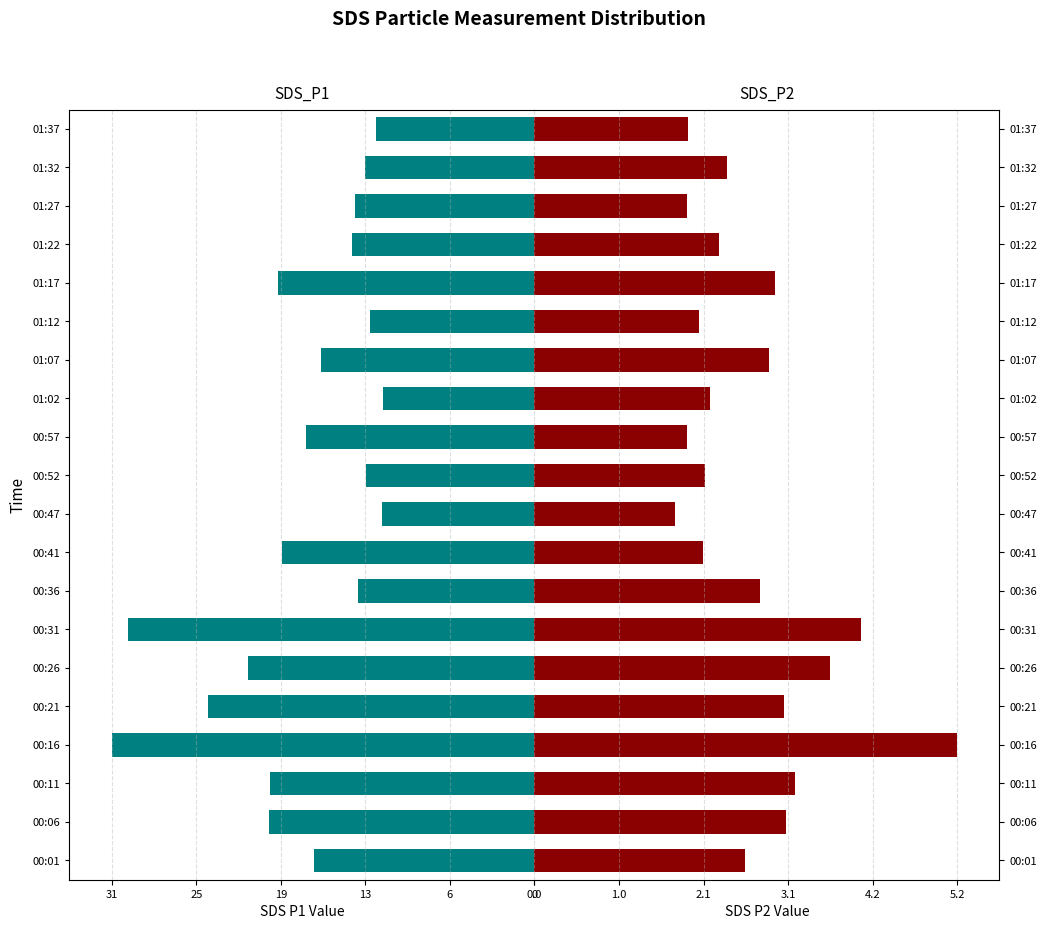

How many data points in SDS_P2 are above 2?

16